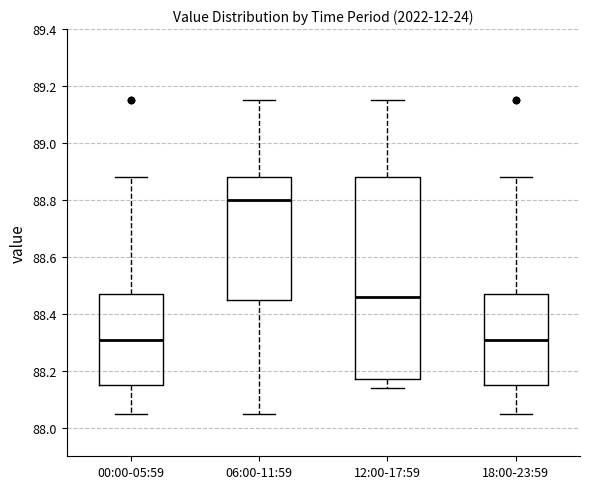

Which box has the highest median line?

06:00-11:59